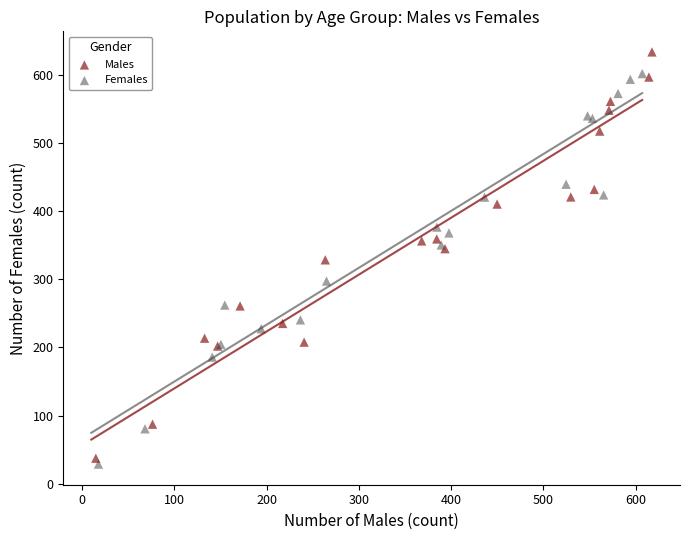

Which series reaches the maximum Y coordinate?

Males